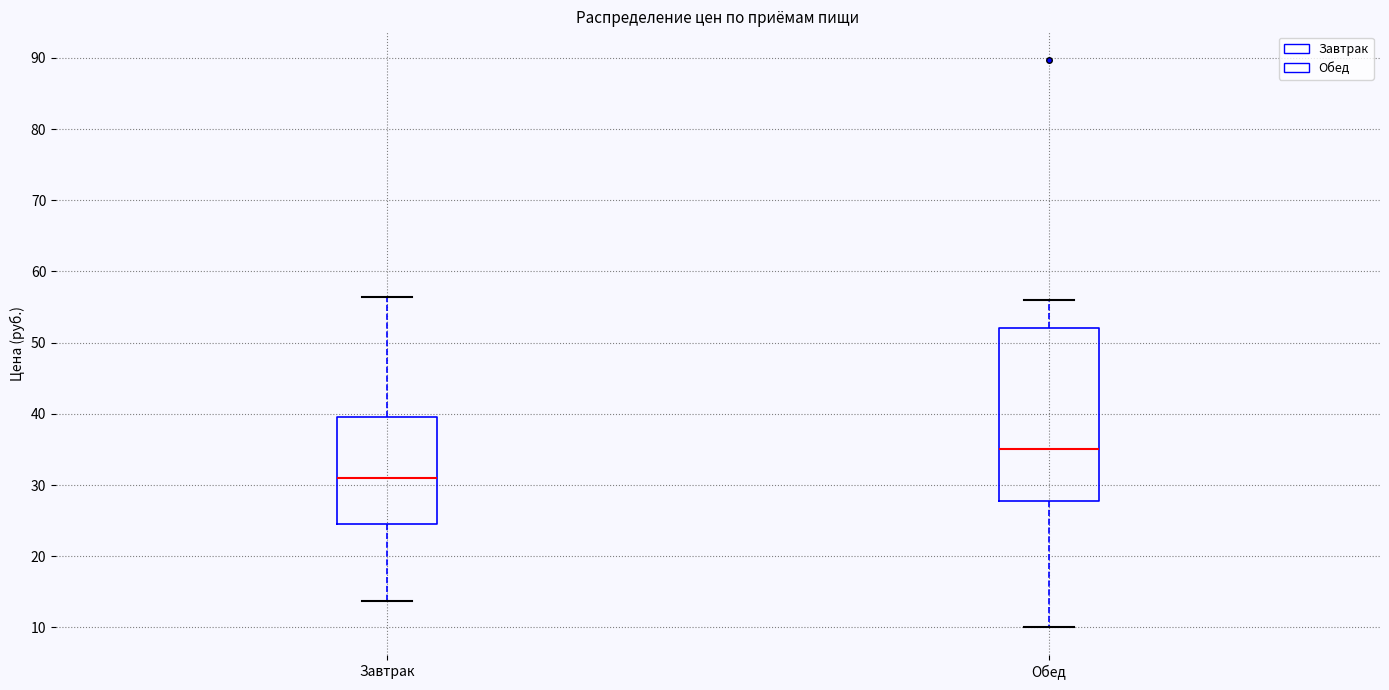

Which box's median line is the highest?

Обед